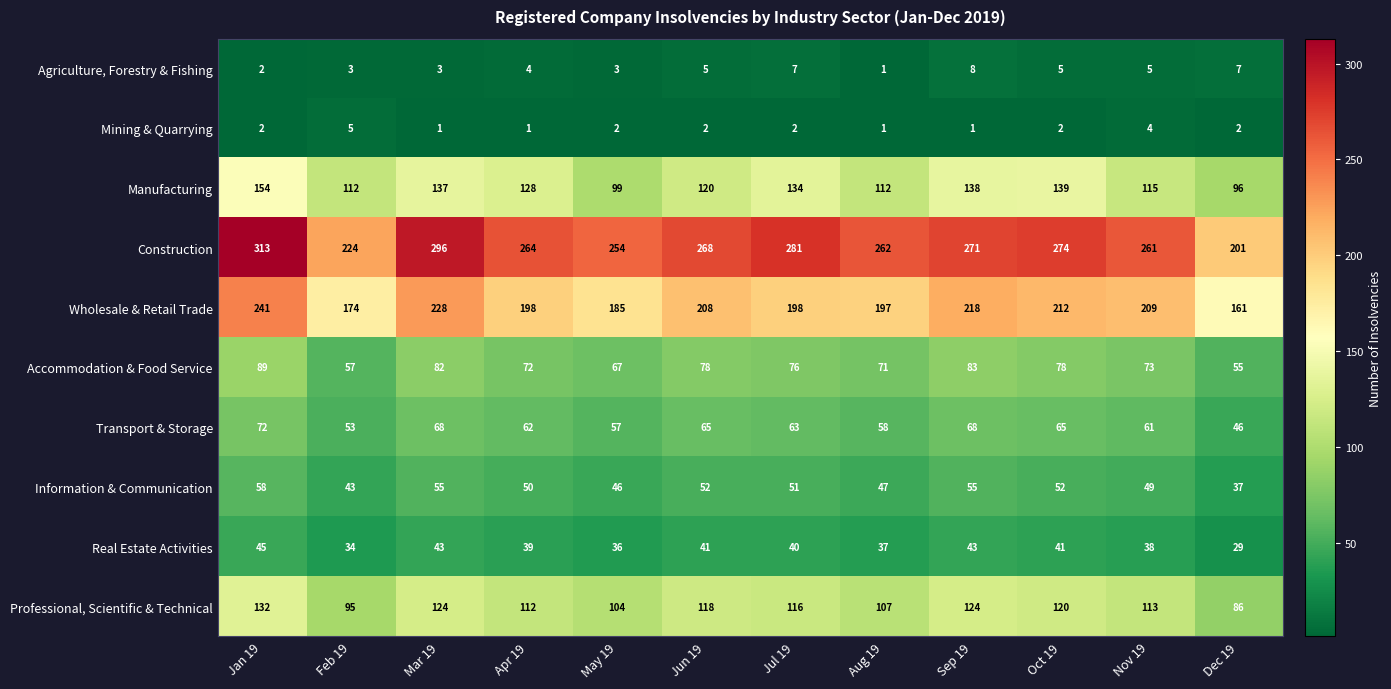

The Construction series shows 386 at Oct 19. True or false?

False